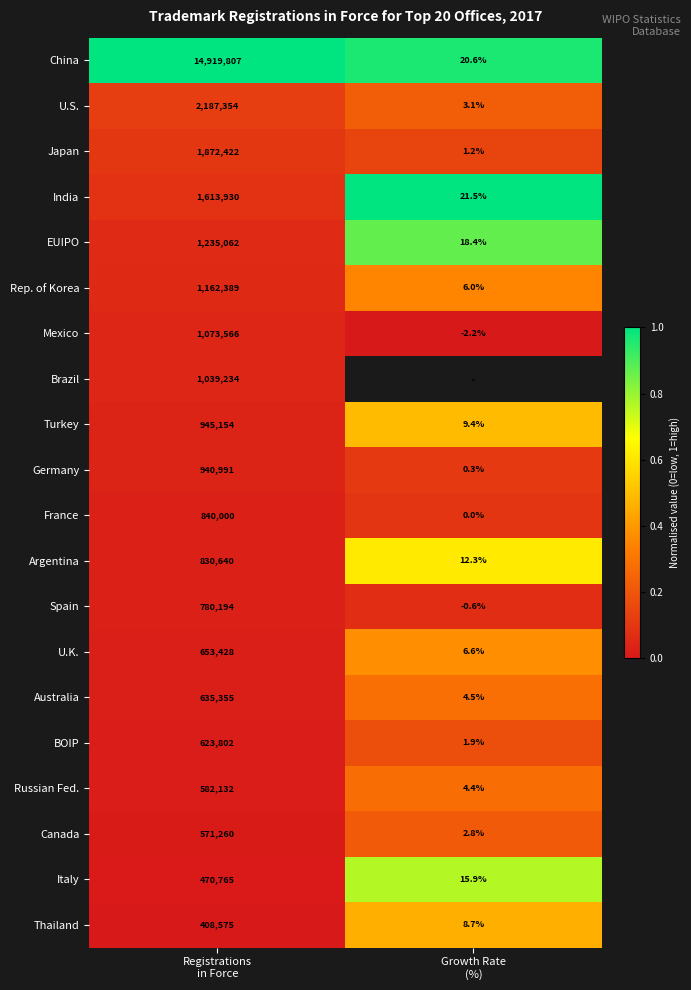

What is the sum of all China values?

14919827.6